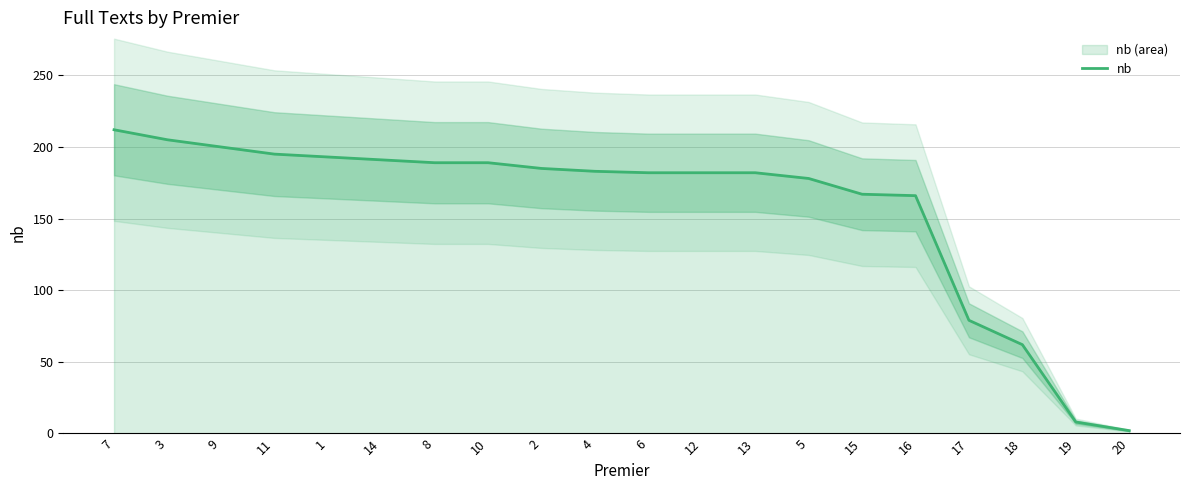

True or false: the data has more than 1 interior local peaks.

False